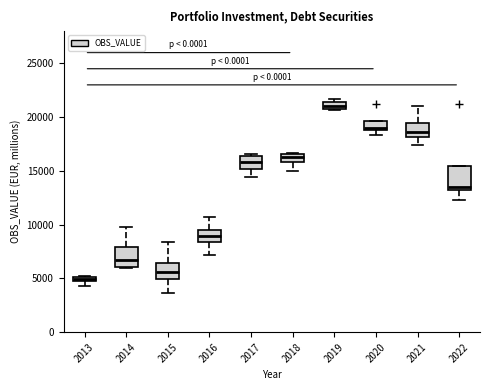

Where does the median line of the box at x = 2017 sit on the y-axis? The values are not printed on the chart, so give them approximately, as read against the axis.

16000